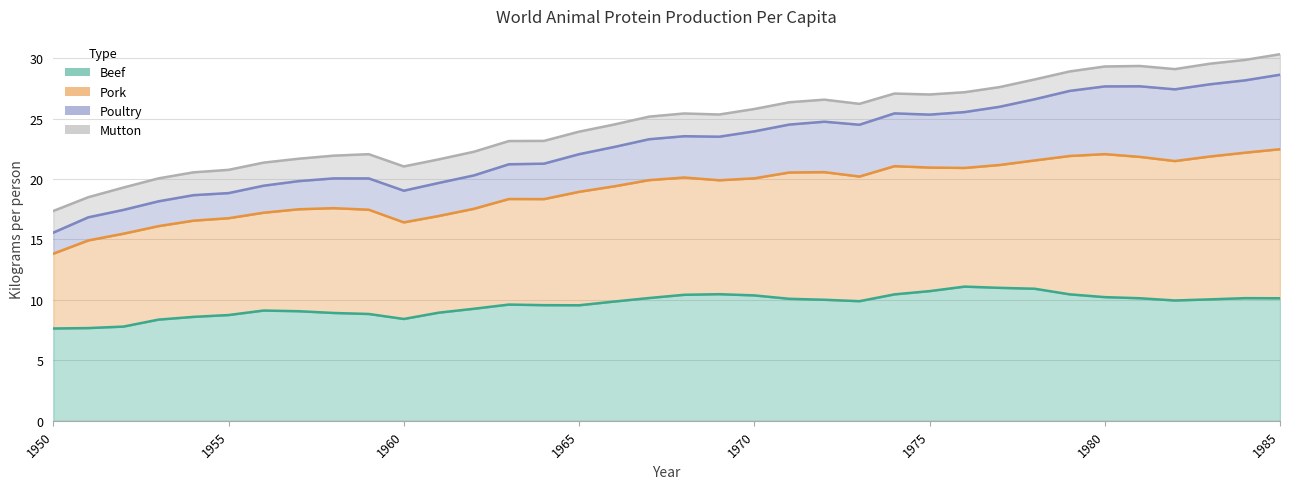

True or false: Pork and Beef cross at least once.

False